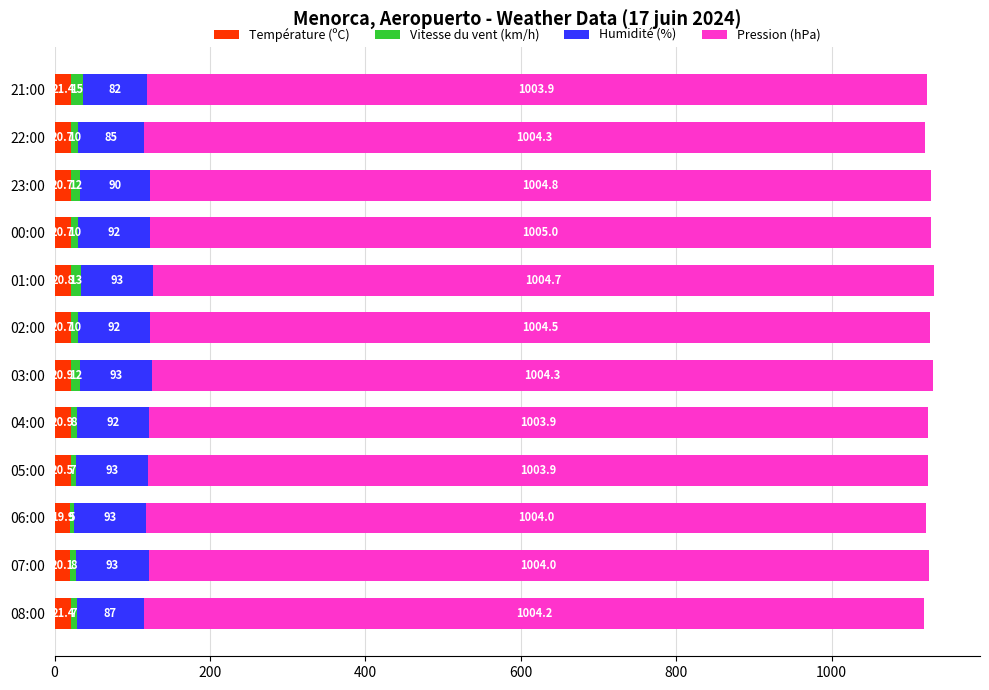

What is the lowest value of the Température (ºC) series?

19.9